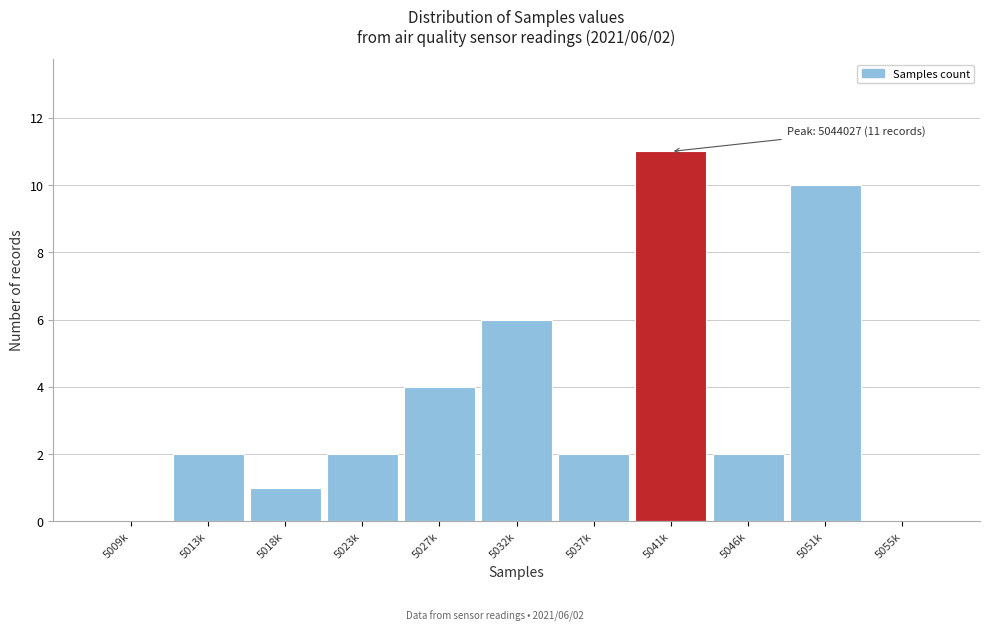

Reading left to right, extract all data points from this chart.

5009k=0	5013k=2	5018k=1	5023k=2	5027k=4	5032k=6	5037k=2	5041k=11	5046k=2	5051k=10	5055k=0